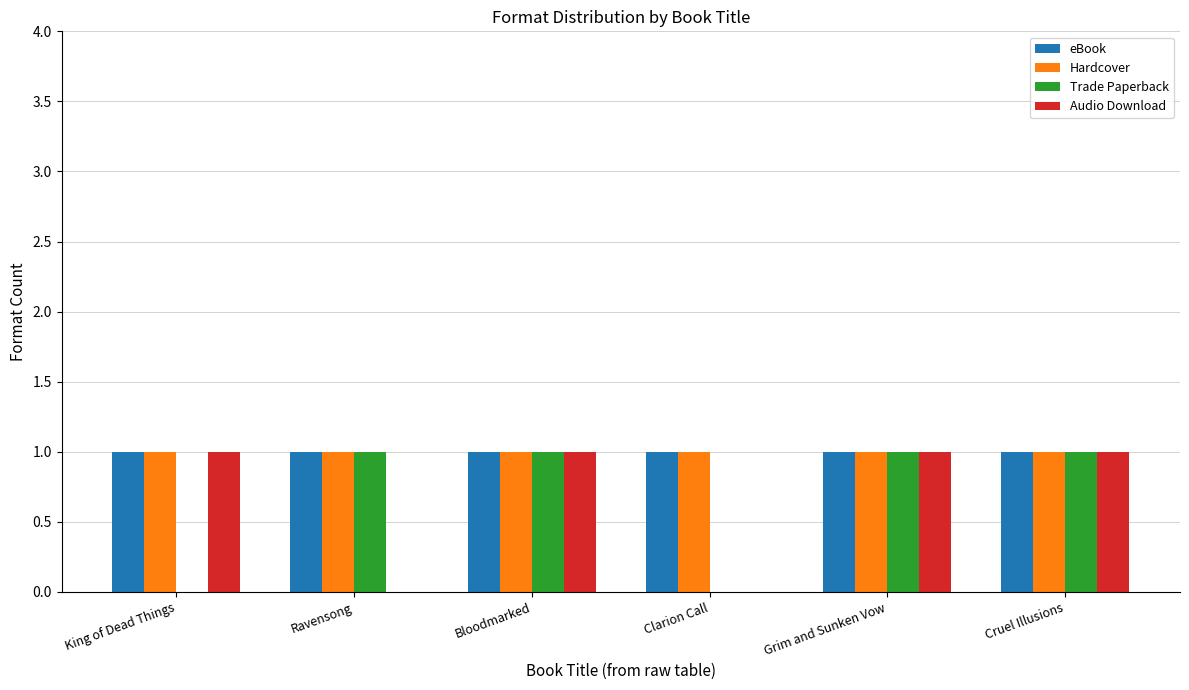

What is the sum of all Trade Paperback values?

4